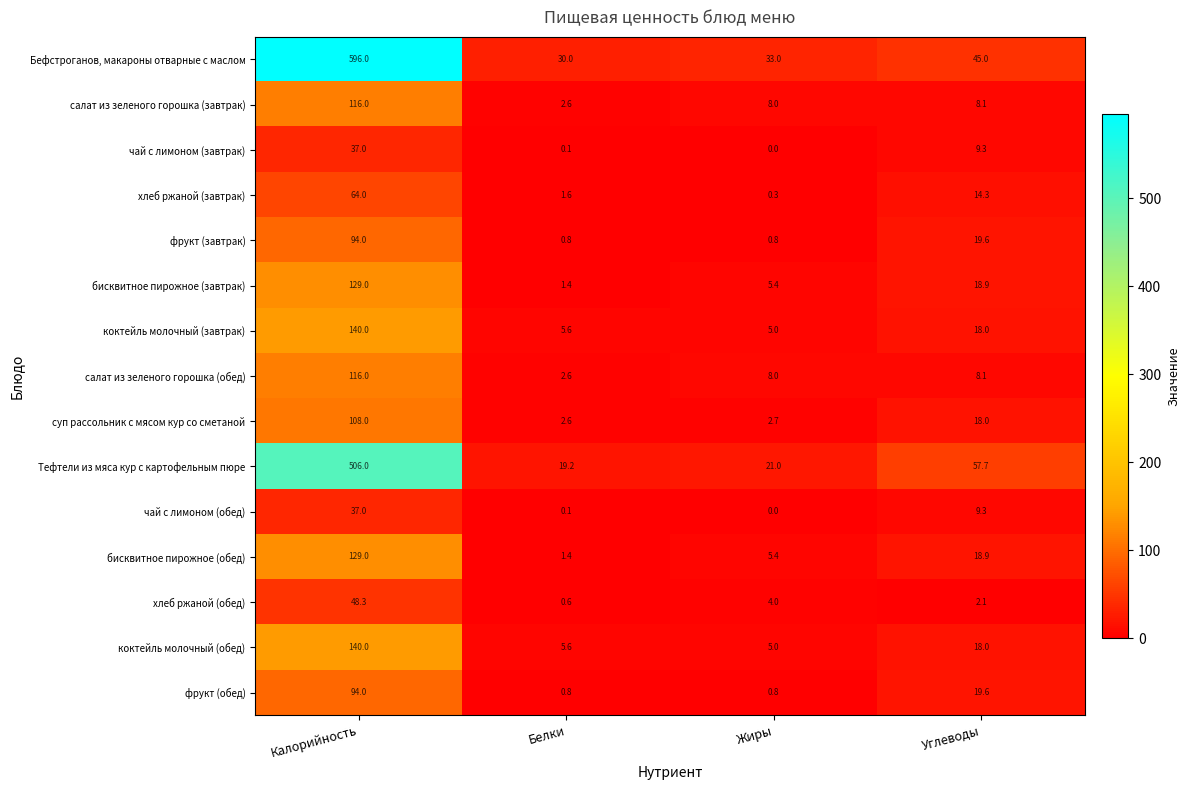

What is the difference between the бисквитное пирожное (обед) values at Углеводы and Калорийность?

110.1